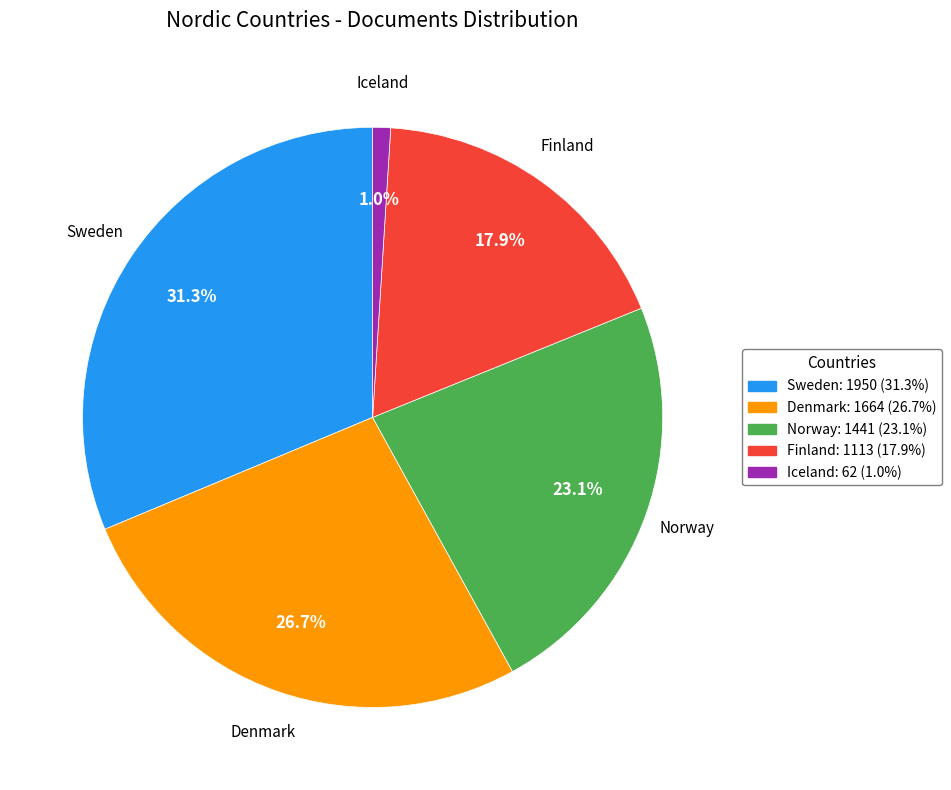

What percentage is the Norway slice, to the nearest percent?

23%